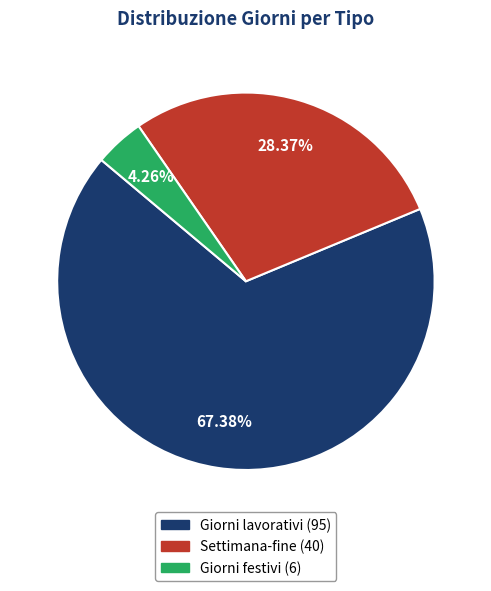

Between Settimana-fine and Giorni lavorativi, which is larger?

Giorni lavorativi